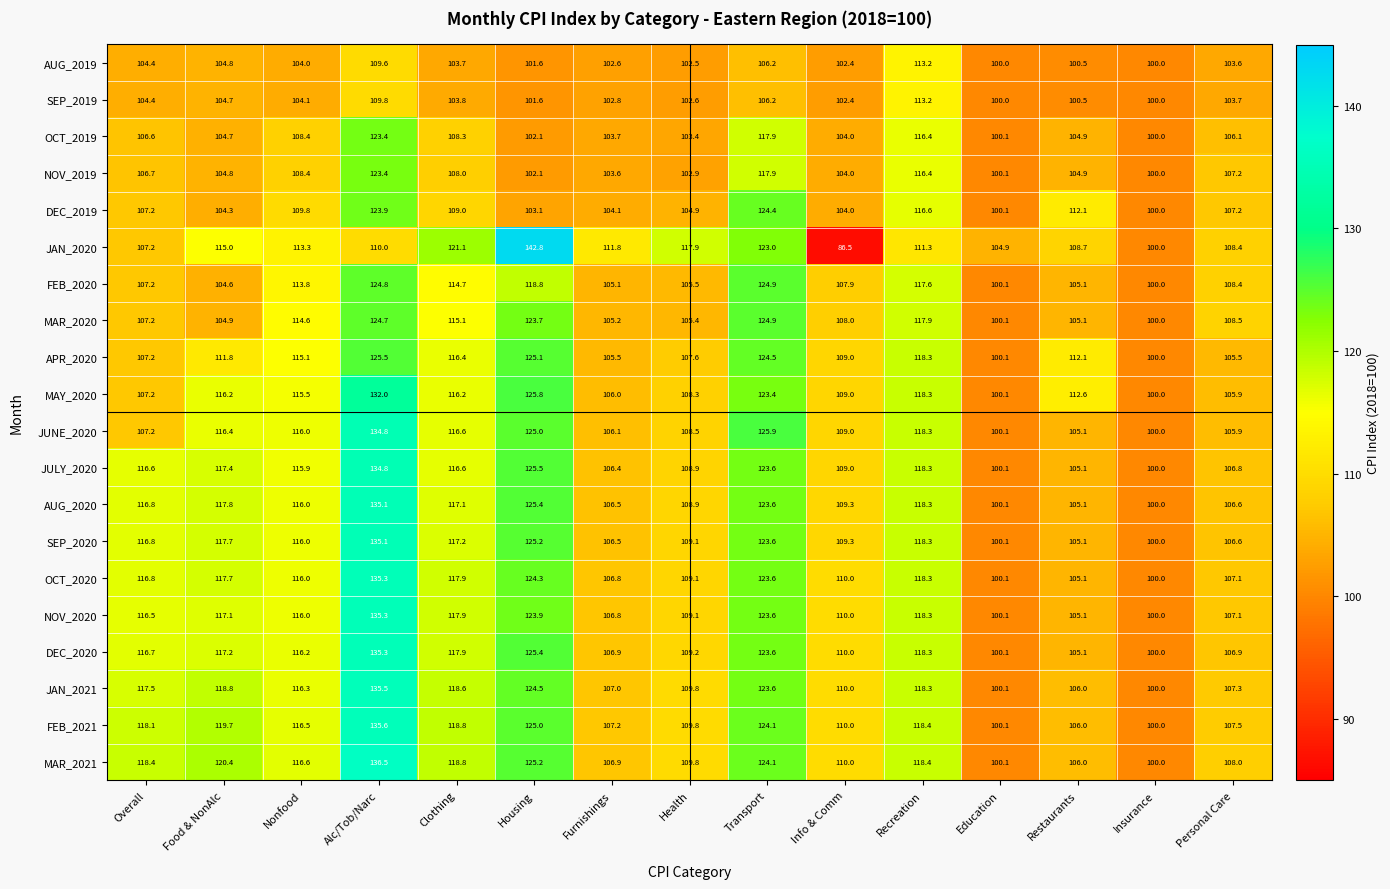

What is the smallest value displayed?

86.5